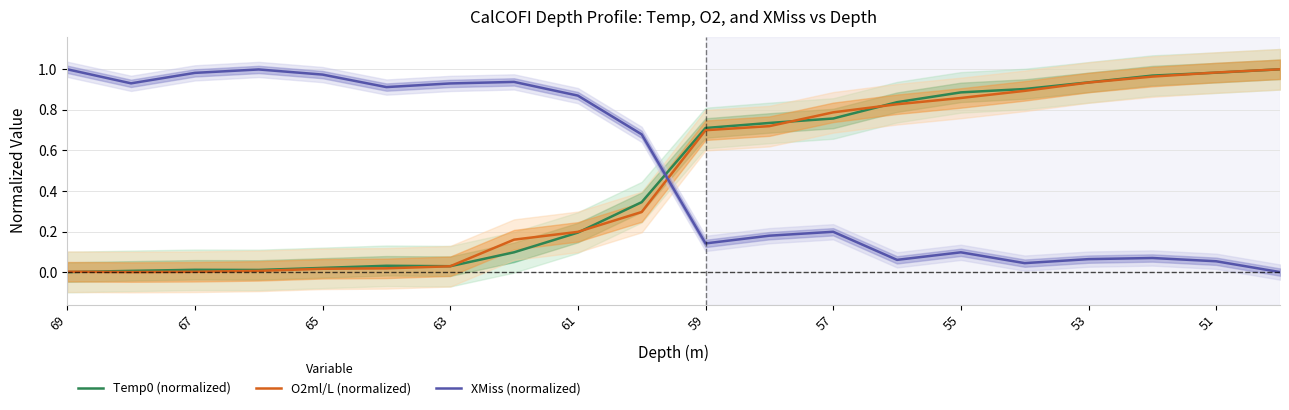

How many values in the O2ml/L (normalized) series exceed 0?

19